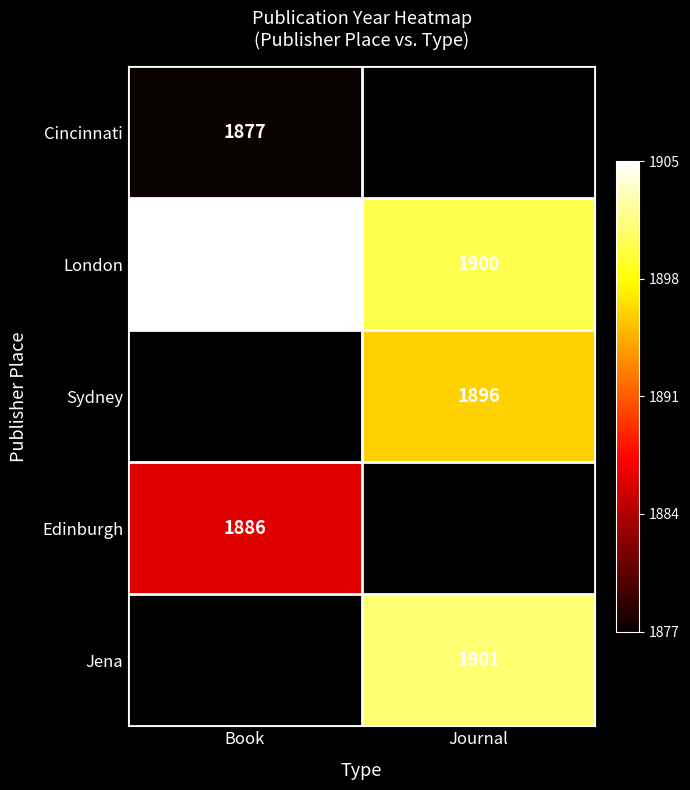

Is it true that Jena equals 1.5 at Journal?

False